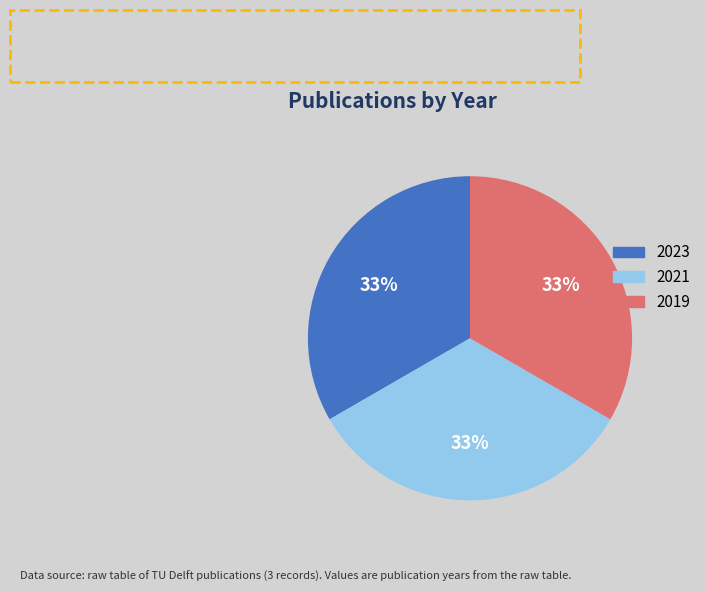

What is the ratio of the value at 2023 to the value at 2019?

1.0